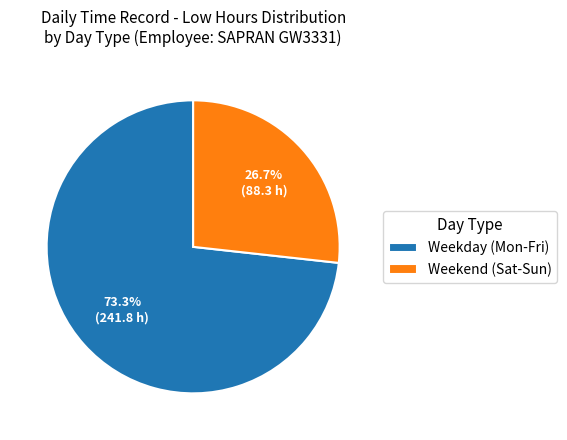

What is the total percentage of Weekday (Mon-Fri) and Weekend (Sat-Sun)?

100.0%